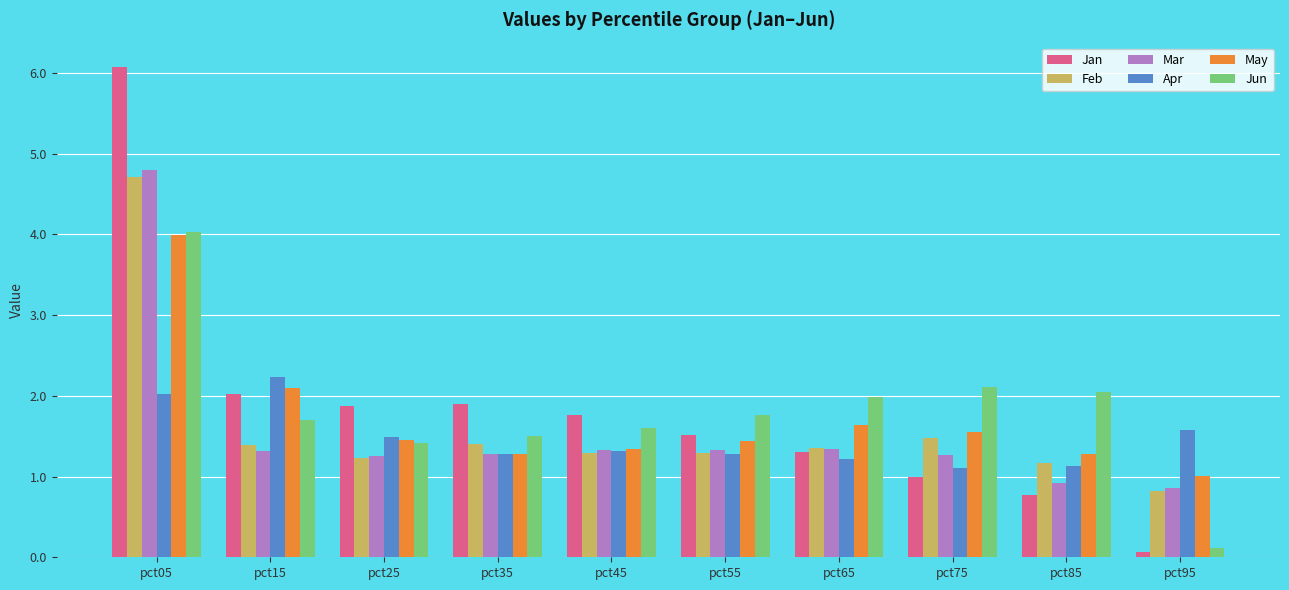

What is the minimum value shown in the chart?

0.1